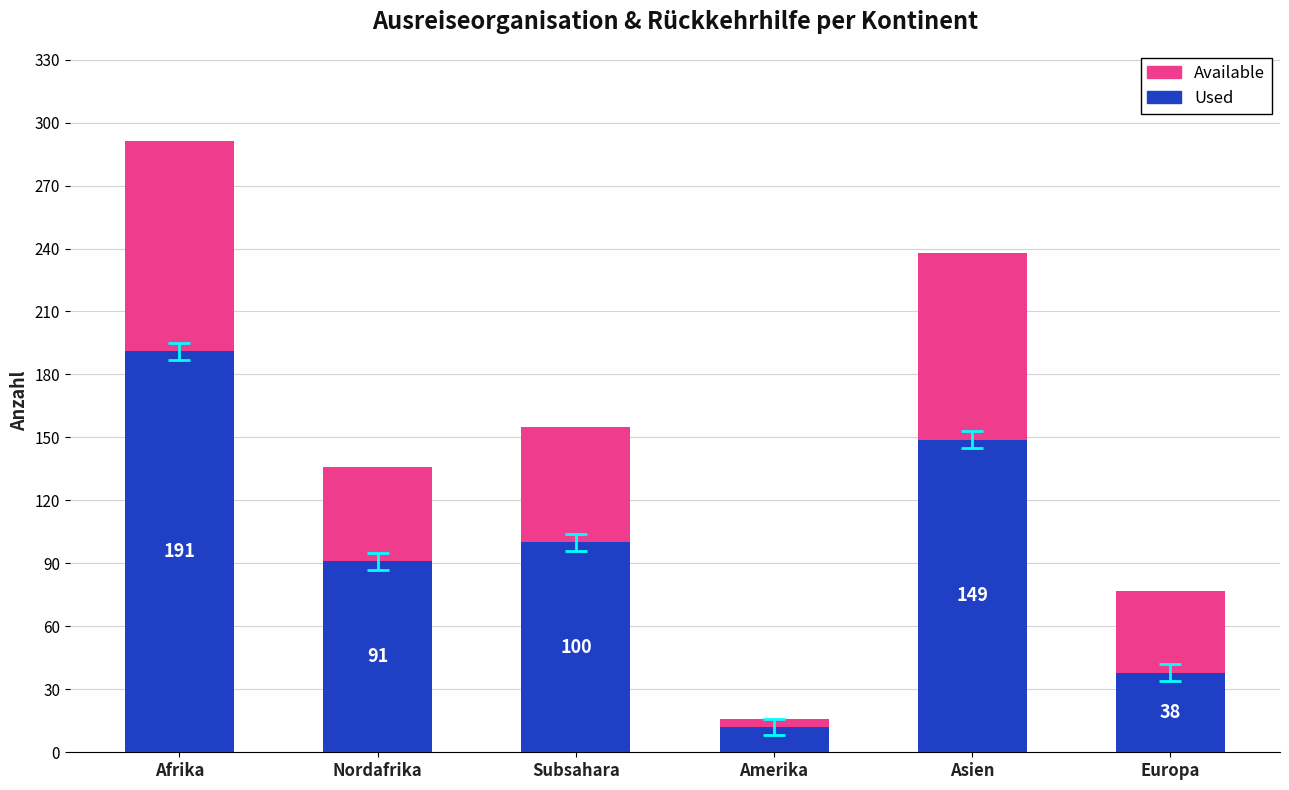

Reading left to right, list the values for the Used series.

Afrika=191	Nordafrika=91	Subsahara=100	Amerika=12	Asien=149	Europa=38